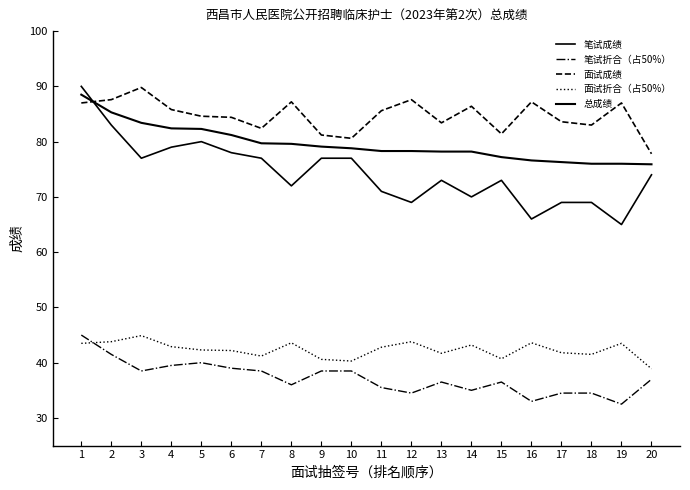

Does the chart display data point markers on the line(s)?

No